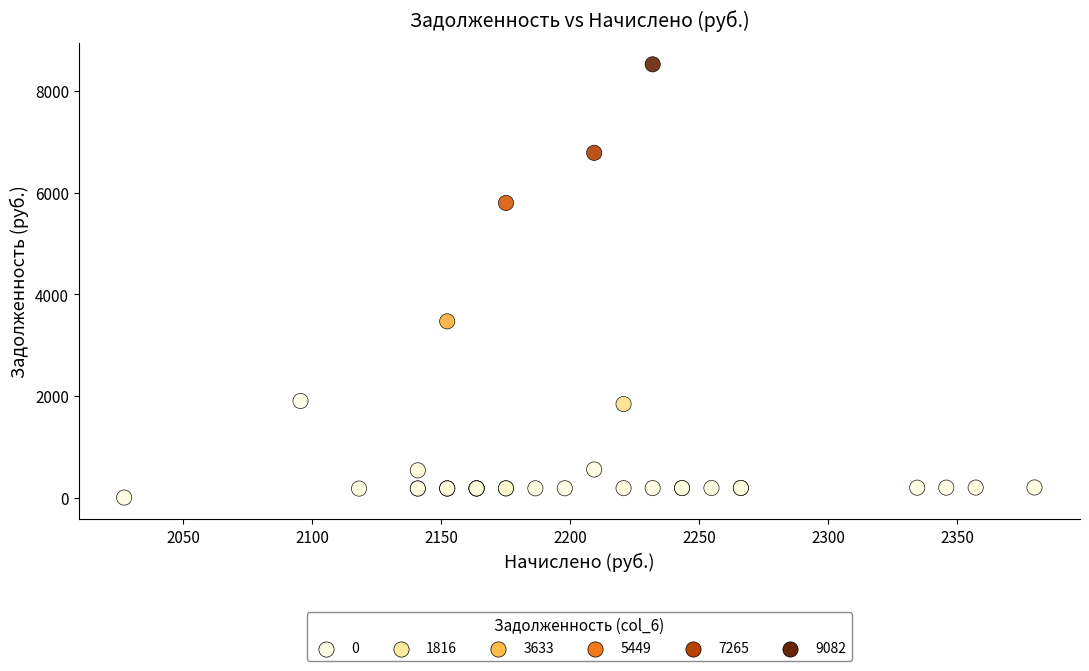

What Y value in the scatter plot is closest to 4261?

3467.0